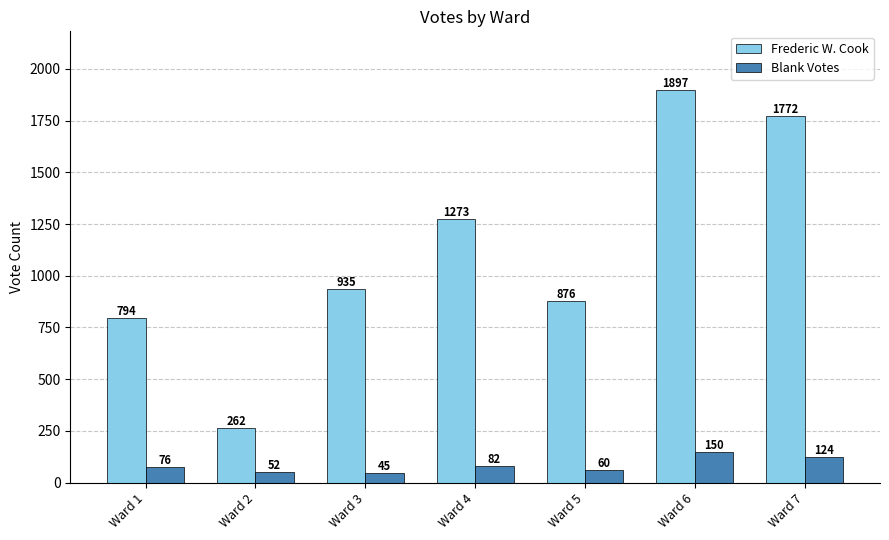

What is the minimum value for Frederic W. Cook?

262